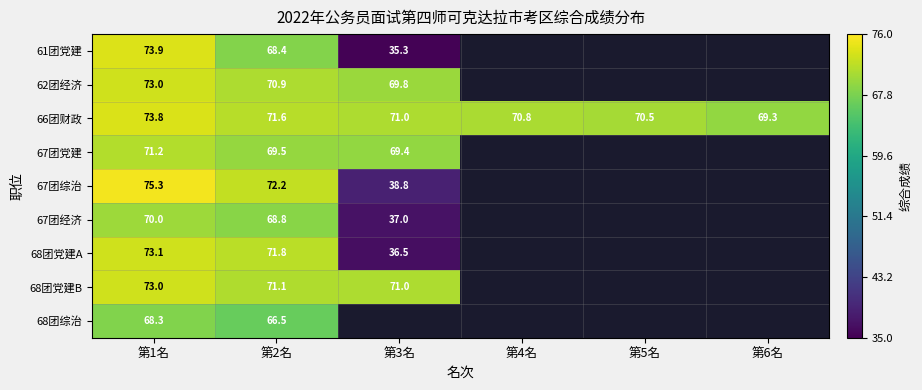

Is it true that 66团财政 equals 117.5 at 第1名?

False